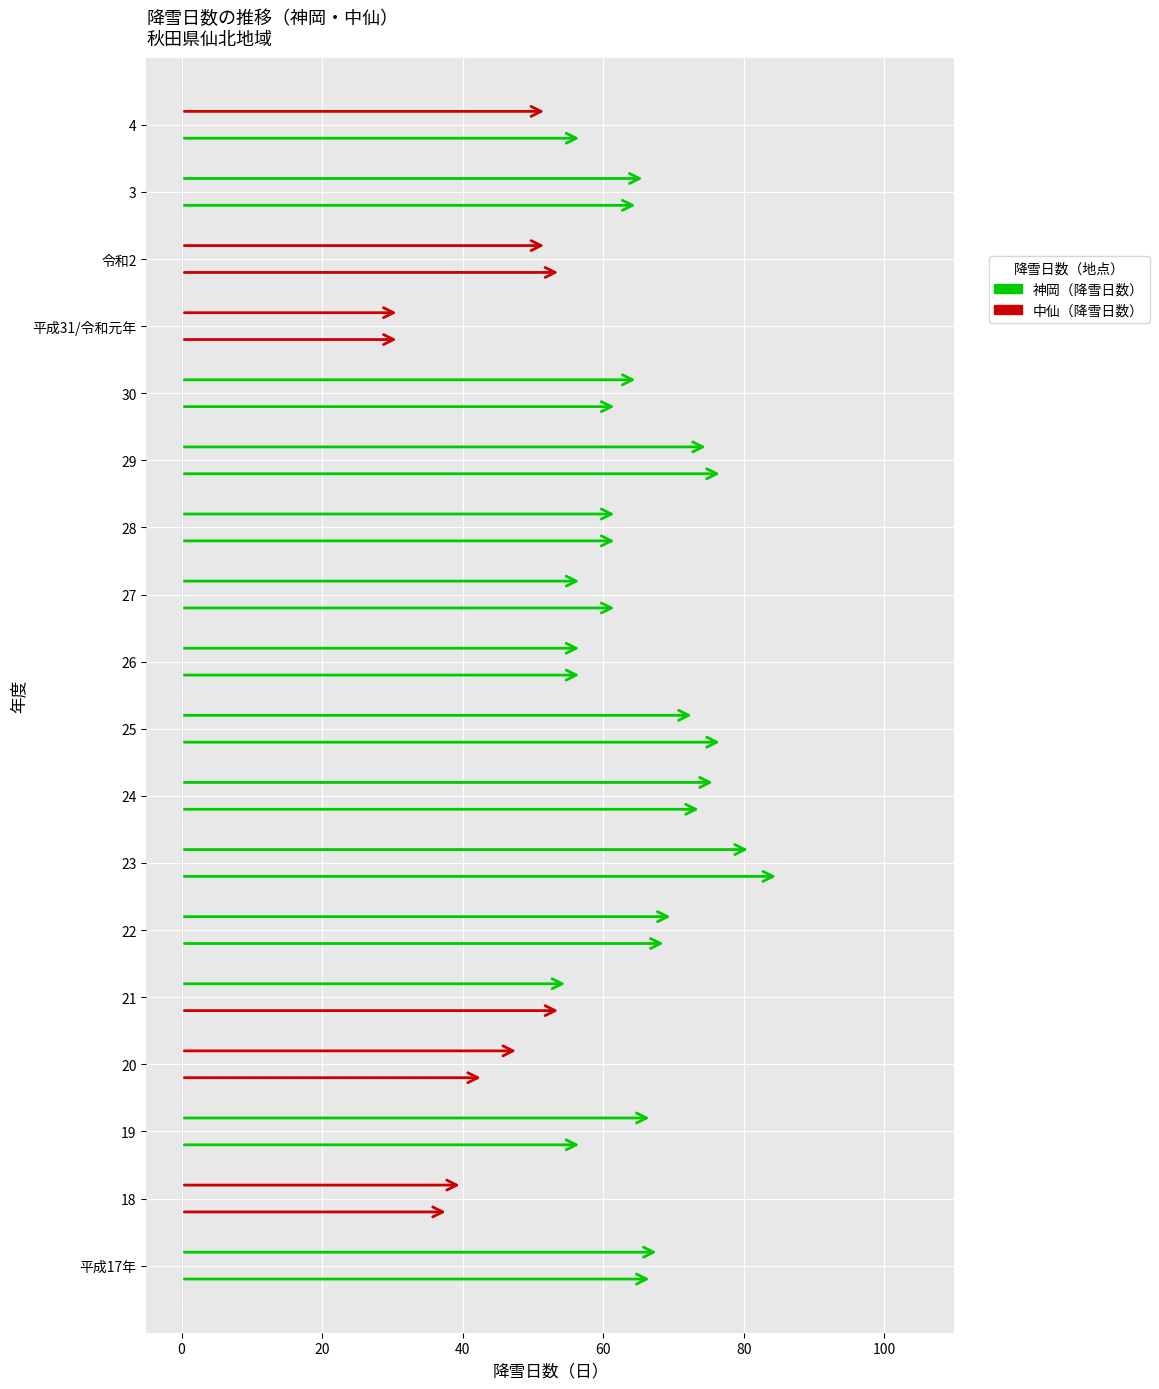

Where does the 中仙（降雪日数） series first go above 62?

平成17年